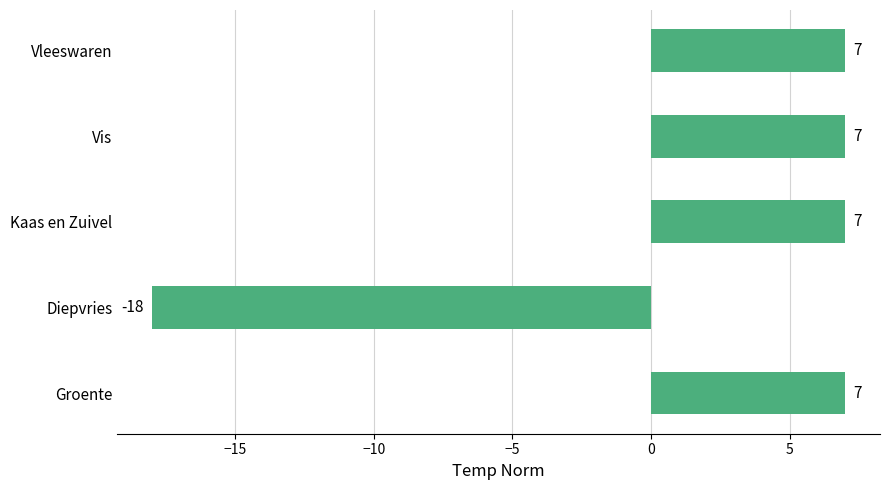

Reading bottom to top, what are all the values shown in this chart?

7	-18	7	7	7